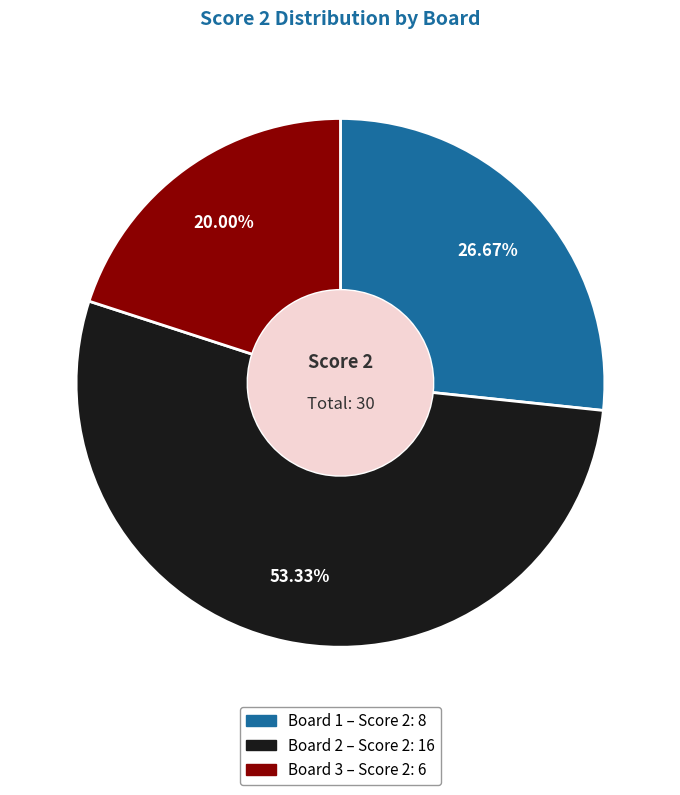

What percentage do Board 2 and Board 3 together represent?

73.3%